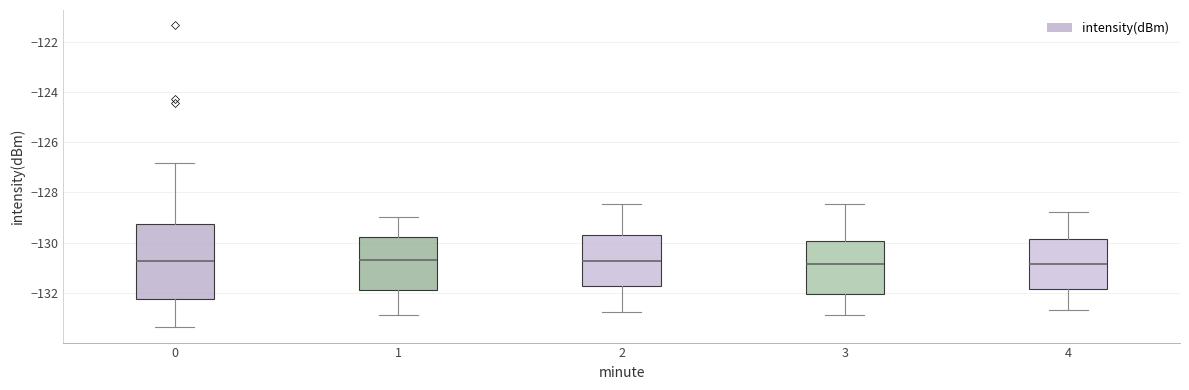

Reading left to right, transcribe this box plot: for each box, give where its median line is, the range the box spans, and where its two whiskers end, as read against the y-axis. The values are not printed on the chart, so give them approximately, as read against the axis.

0: median -130.8, box -132.2 to -129.2, whiskers -133.4 to -126.8
1: median -130.6, box -132.0 to -129.8, whiskers -132.8 to -129.0
2: median -130.8, box -131.8 to -129.8, whiskers -132.8 to -128.4
3: median -130.8, box -132.0 to -130.0, whiskers -132.8 to -128.4
4: median -130.8, box -131.8 to -129.8, whiskers -132.6 to -128.8